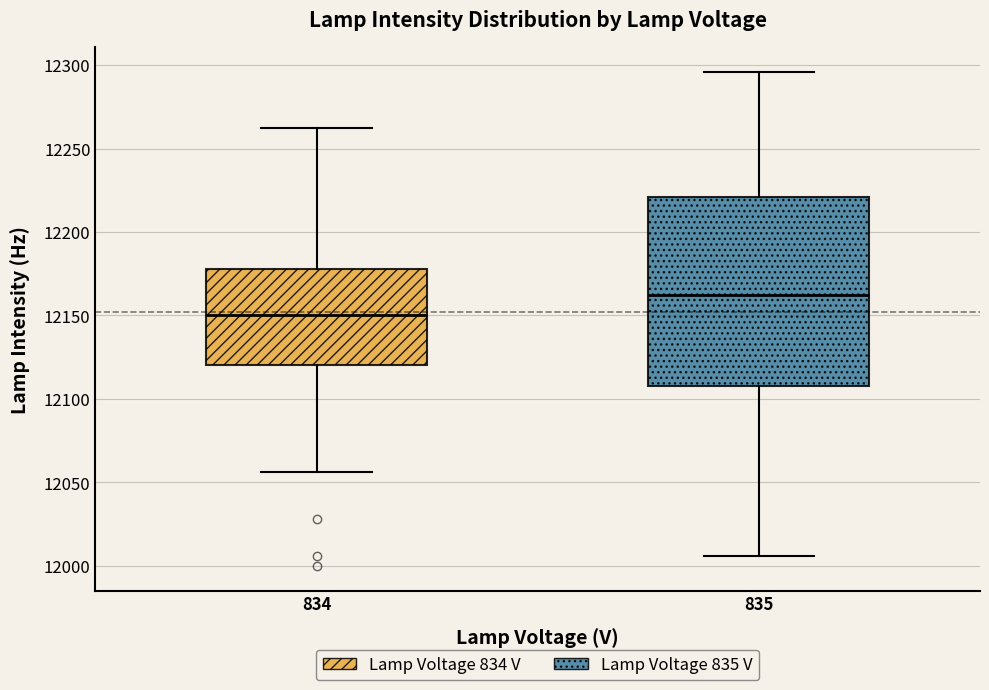

Reading left to right, read every box against the y-axis: the position of its median line, the range the box covers, and the ends of its whiskers. The values are not printed on the chart, so give them approximately, as read against the axis.

834: median 12150, box 12120 to 12180, whiskers 12055 to 12260
835: median 12160, box 12110 to 12220, whiskers 12005 to 12295